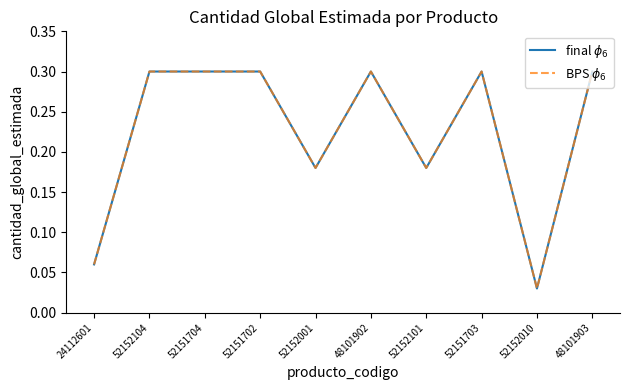

Does the chart have visible grid lines?

No